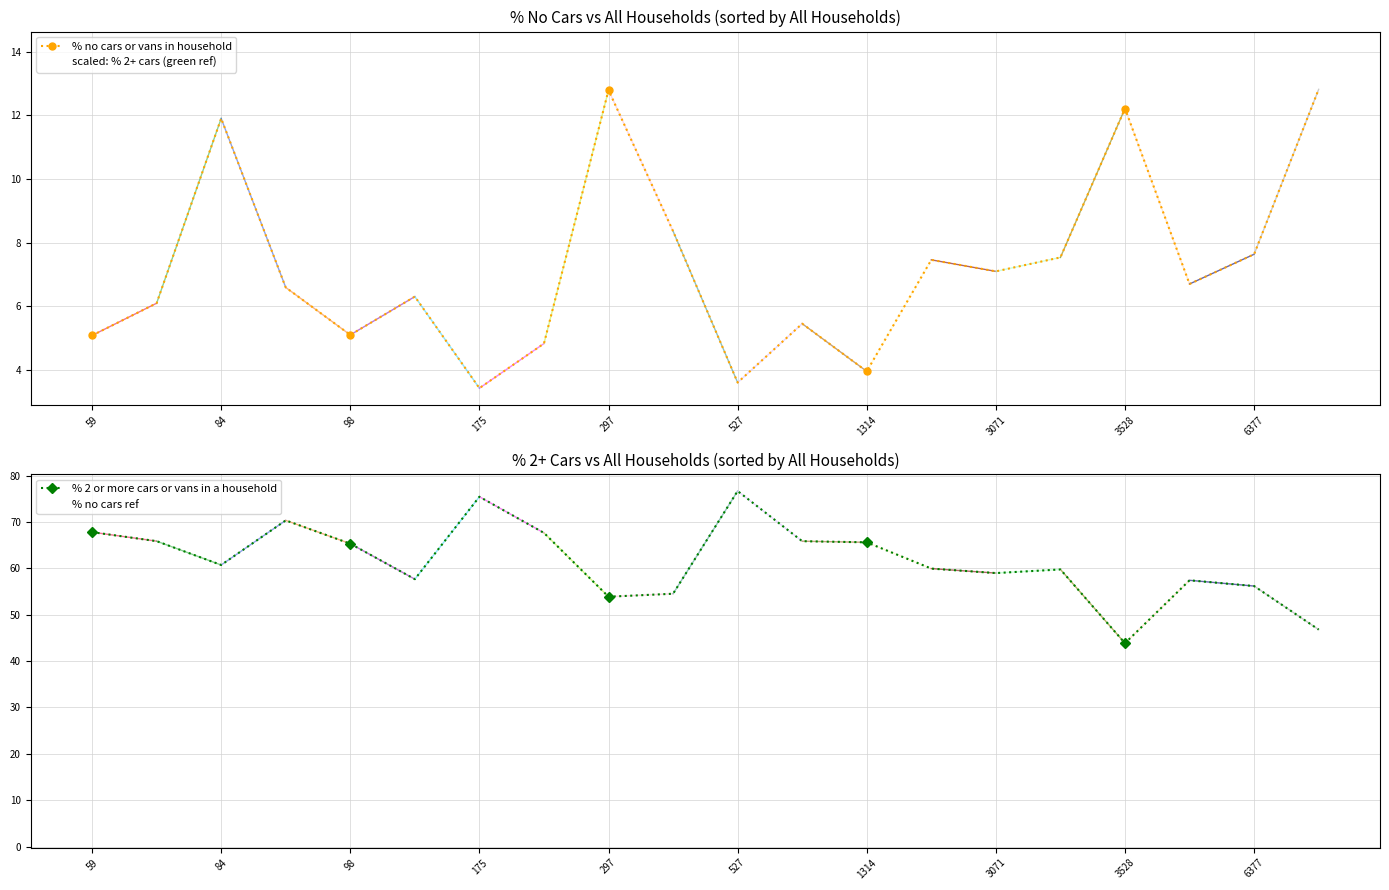

How many interior local valleys does the scaled: % 2+ cars (green ref) series have?

5